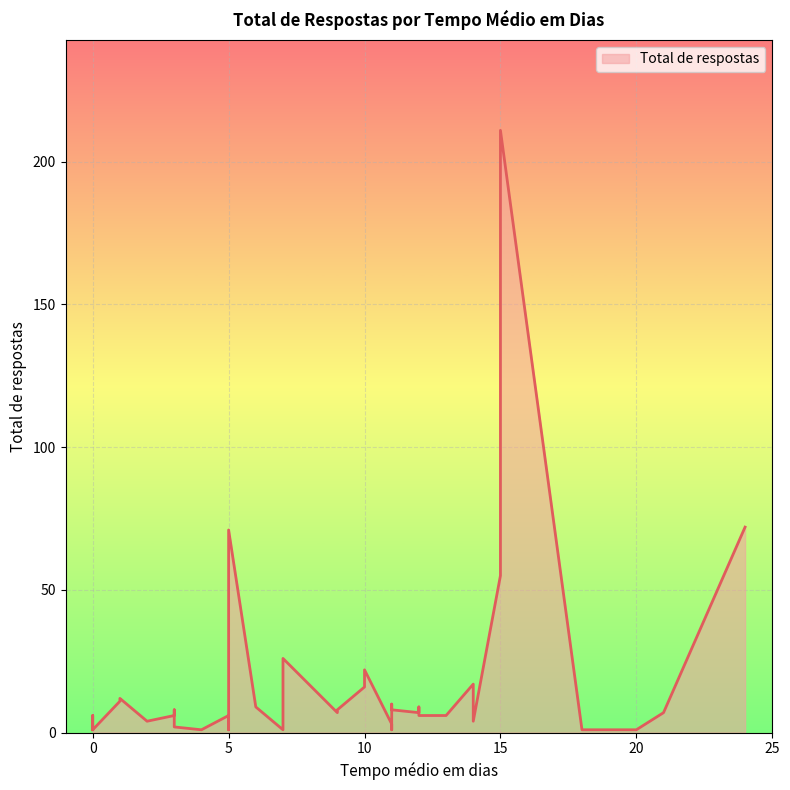

Which category has the lowest value across all series?

7